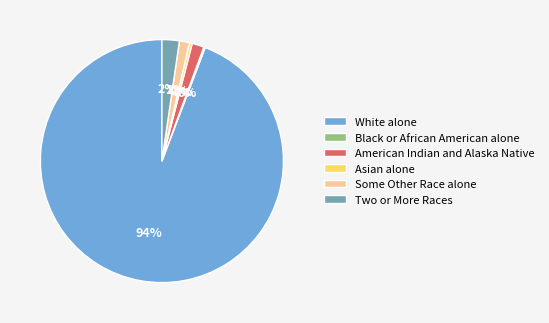

Is the sum of American Indian and Alaska Native and White alone greater than half?

Yes